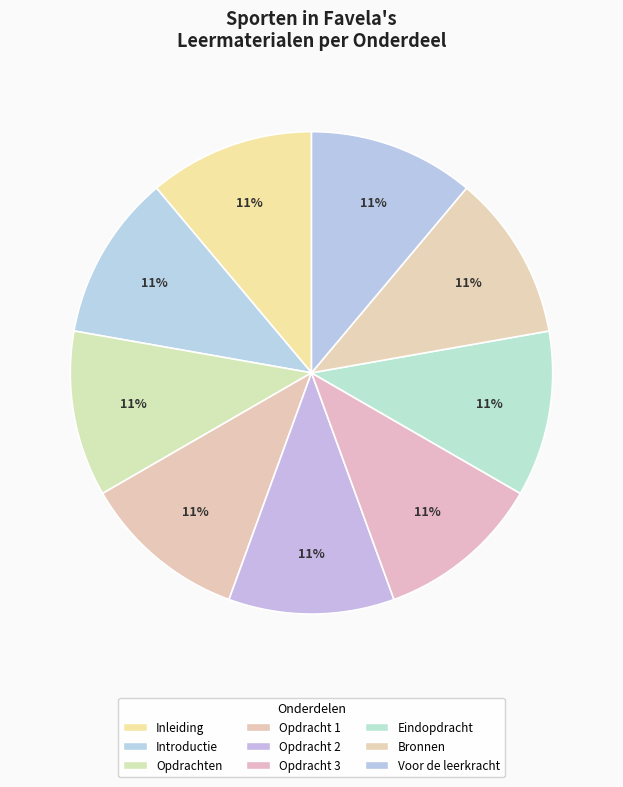

Between Introductie and Opdracht 3, which is larger?

Opdracht 3